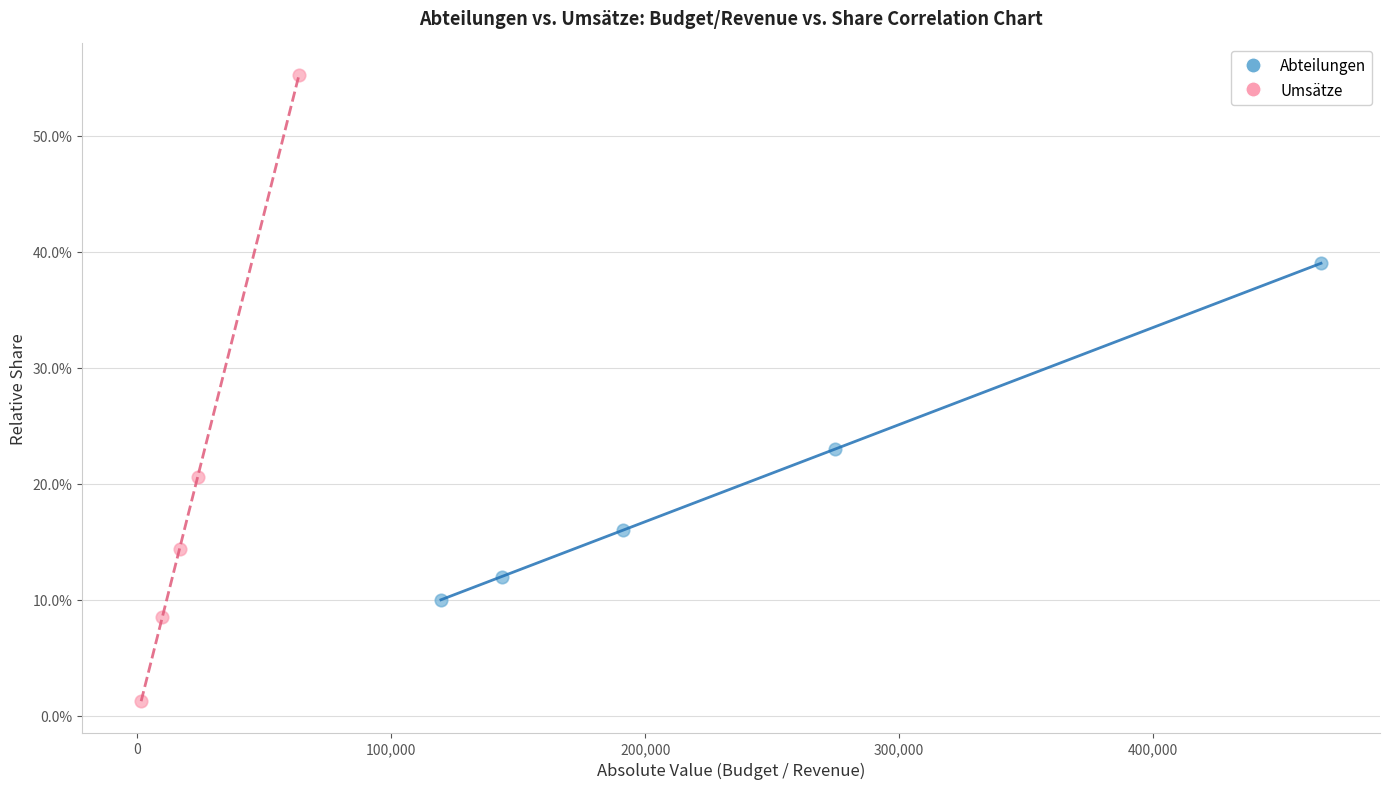

Which series has the largest Y range (max minus min)?

Umsätze